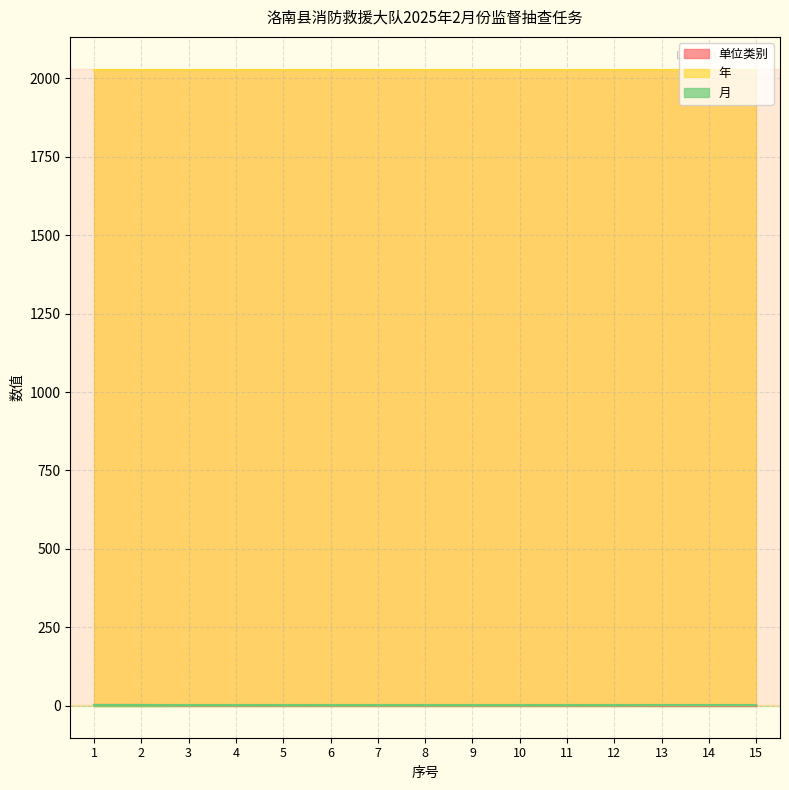

At which category is the sum across all series the highest?

1